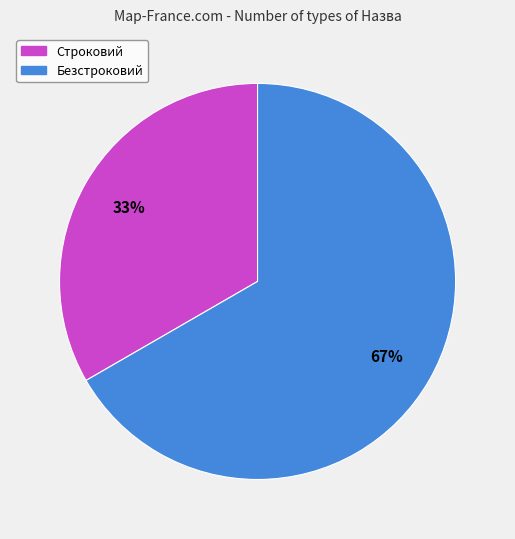

Count the number of slices in the pie.

2